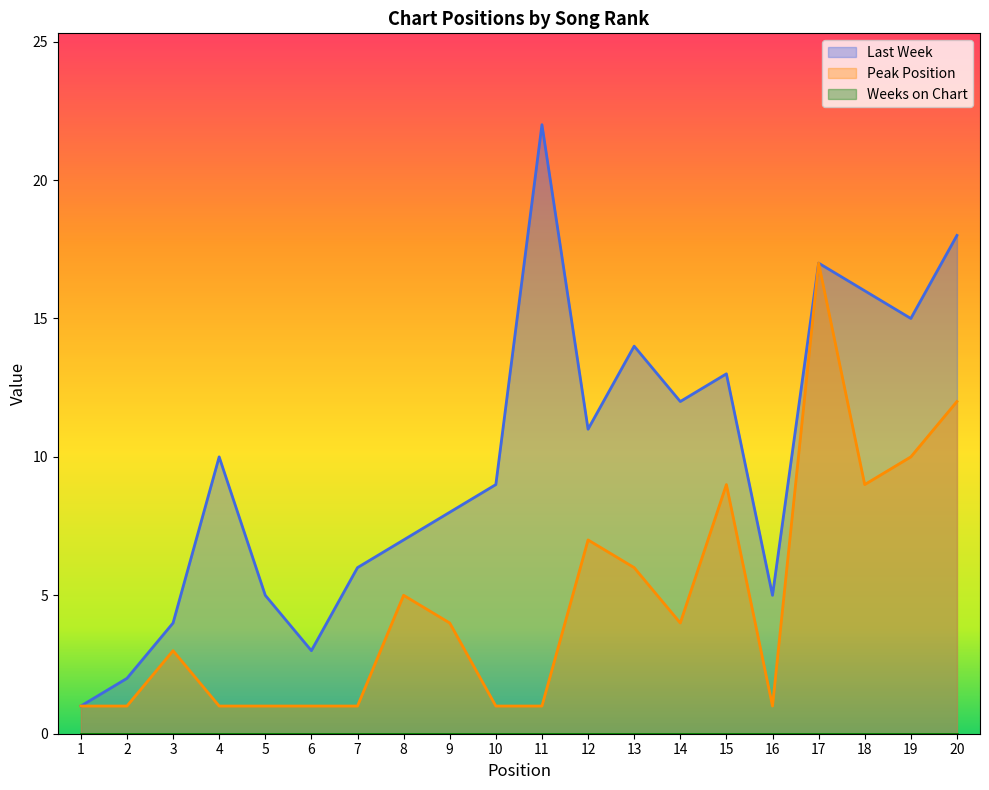

List the series in order of their overall mean, highest first.

Last Week, Peak Position, Weeks on Chart